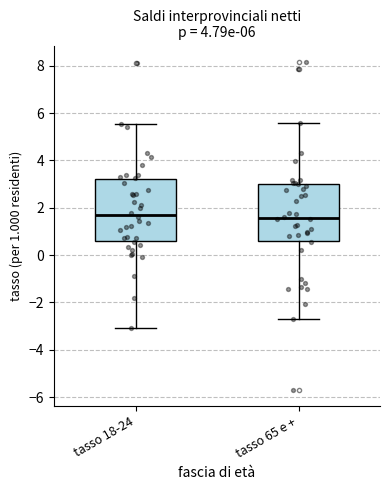

Reading left to right, transcribe this box plot: for each box, give where its median line is, the range the box spans, and where its two whiskers end, as read against the y-axis. The values are not printed on the chart, so give them approximately, as read against the axis.

tasso 18-24: median 1.6, box 0.6 to 3.2, whiskers -3.0 to 5.6
tasso 65 e +: median 1.6, box 0.6 to 3.0, whiskers -2.8 to 5.6